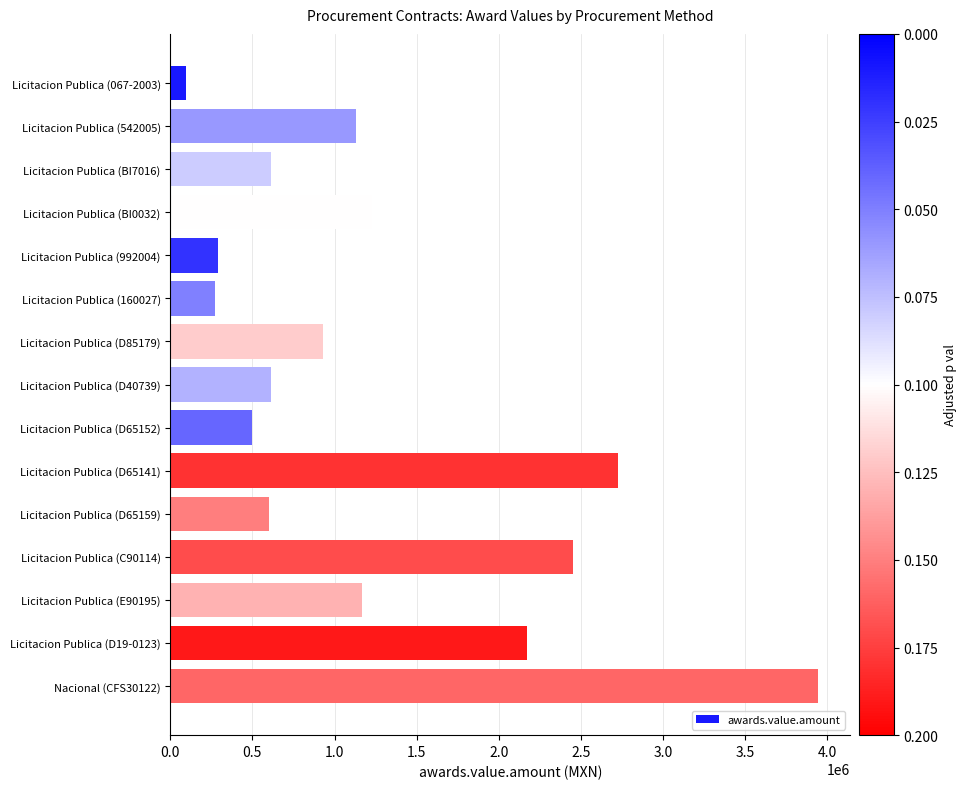

Are the bars horizontal?

Yes